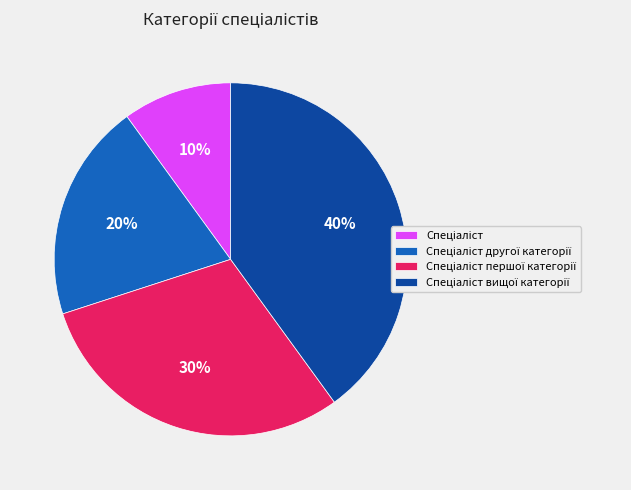

To the nearest percent, what is the average slice percentage?

25%